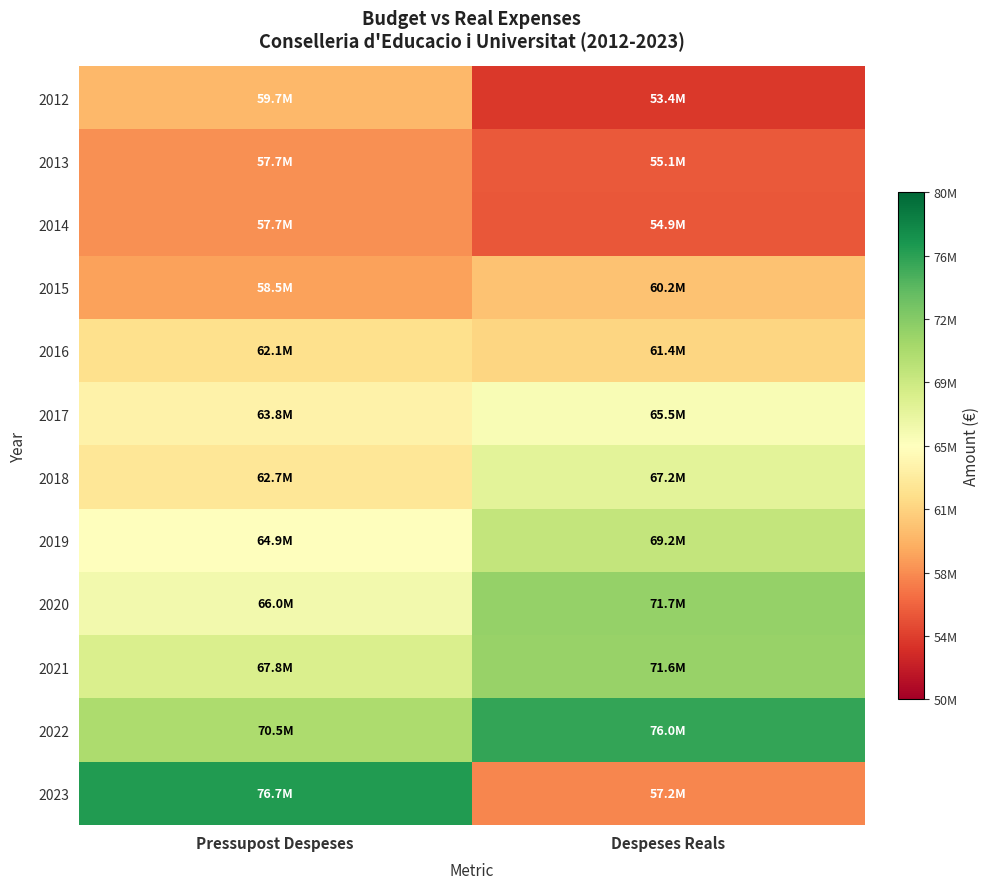

Which label corresponds to the largest value in the chart?

Pressupost Despeses